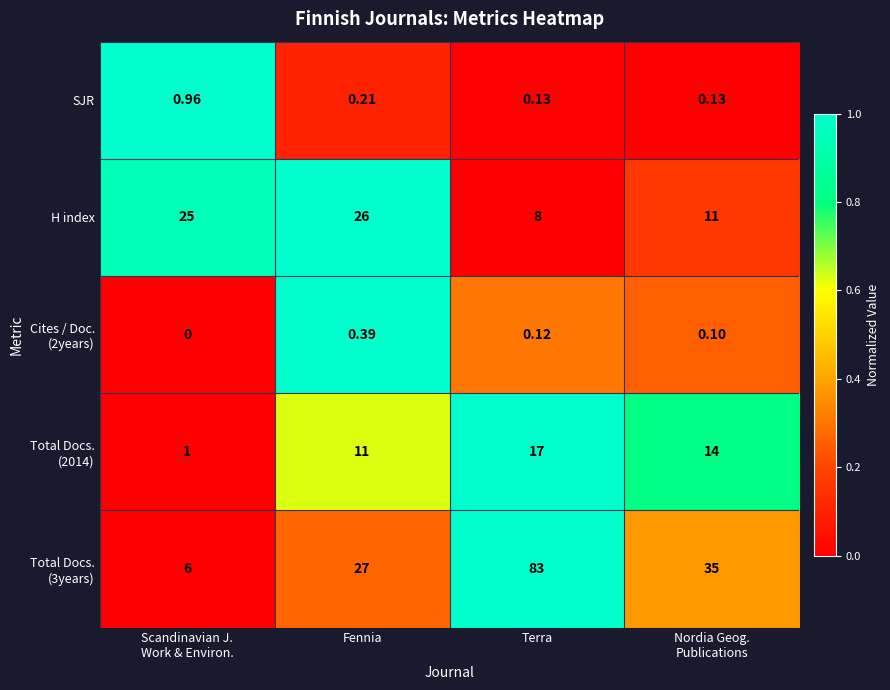

Which category has the highest value across all series?

Terra